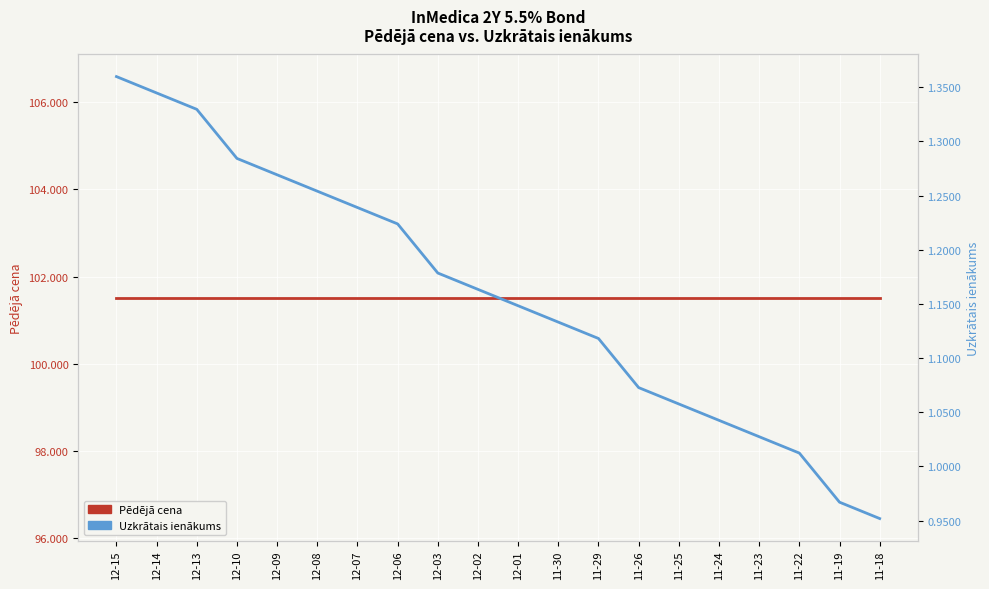

What is the lowest value of the Pēdējā cena series?

101.5